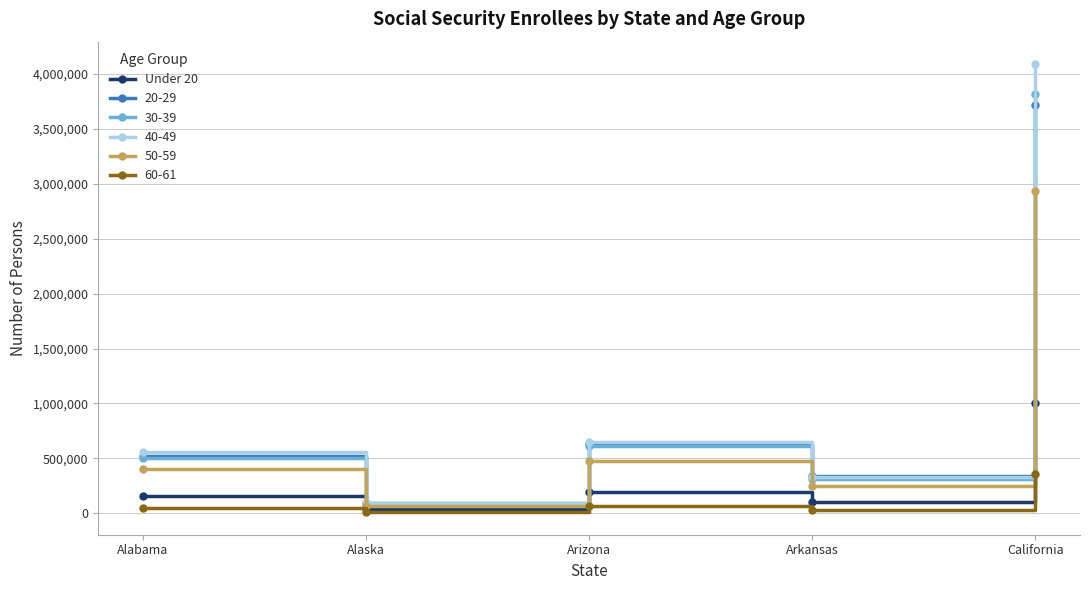

Where is the first local maximum for Under 20?

Arizona